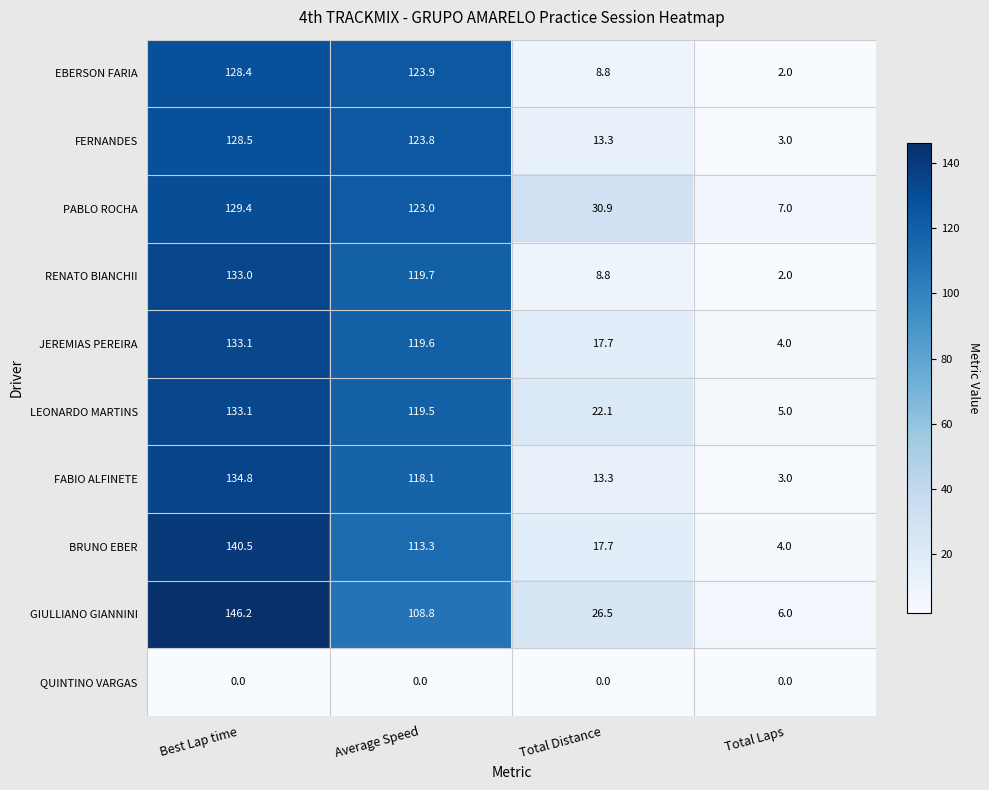

Rank the series at Average Speed from highest to lowest value.

EBERSON FARIA, FERNANDES, PABLO ROCHA, RENATO BIANCHII, JEREMIAS PEREIRA, LEONARDO MARTINS, FABIO ALFINETE, BRUNO EBER, GIULLIANO GIANNINI, QUINTINO VARGAS